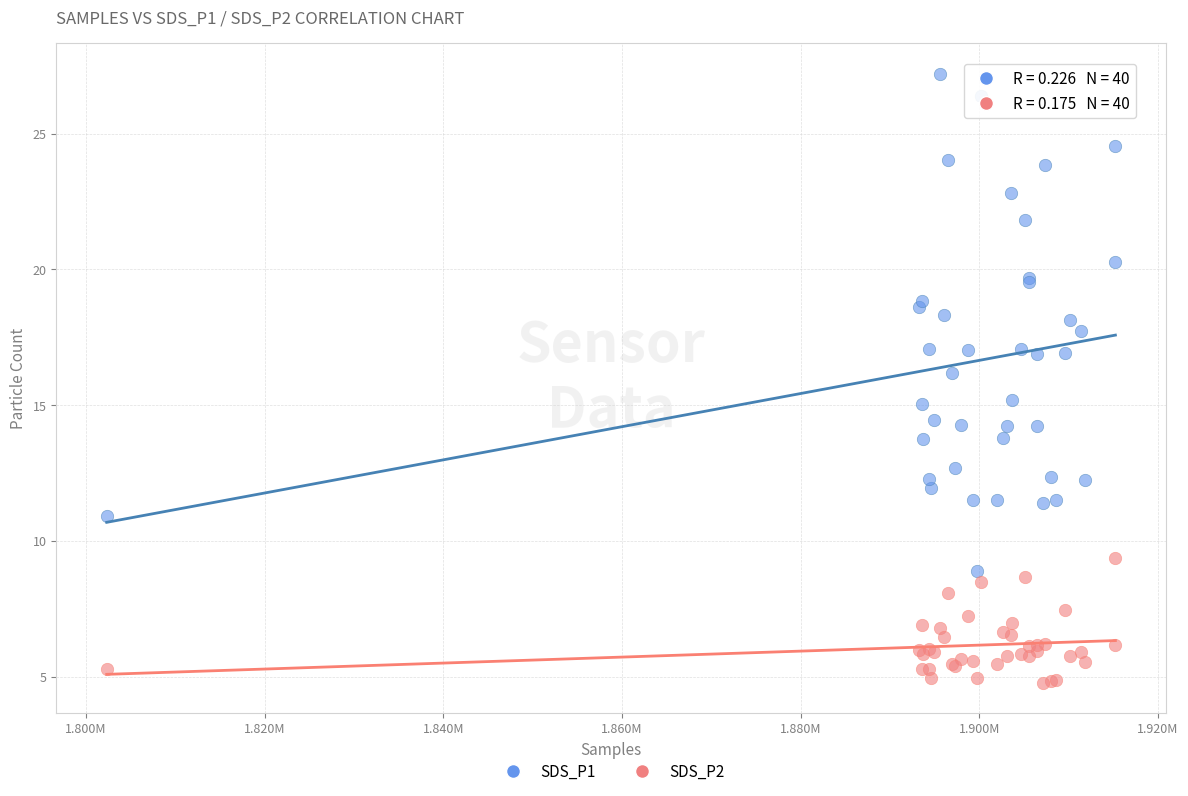

Which series reaches the minimum Y coordinate?

SDS_P2